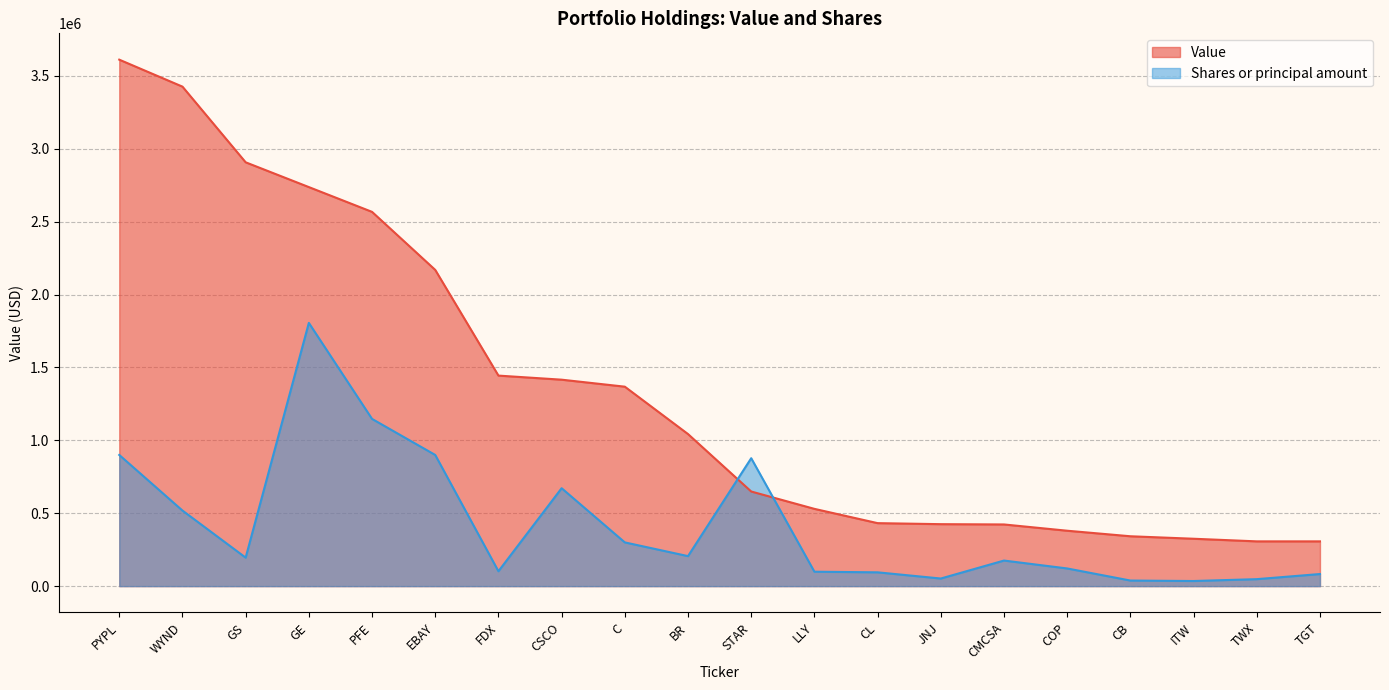

What is the spread (max minus min) of values at STAR?

228362.3